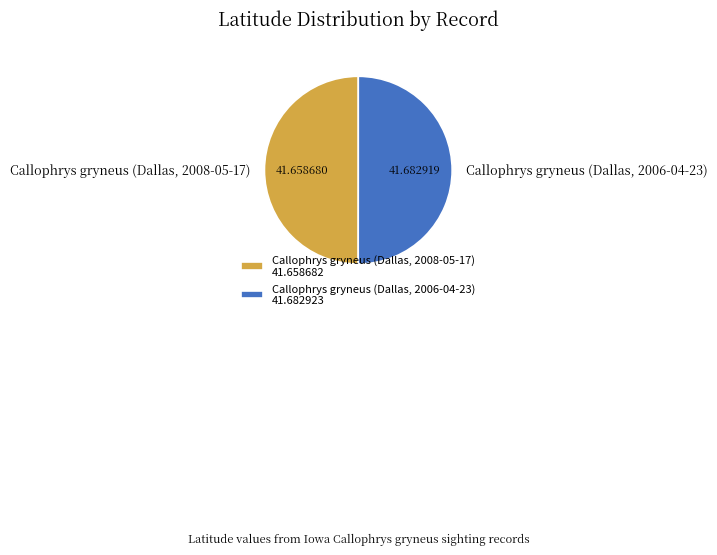

Is it true that Callophrys gryneus (Dallas, 2008-05-17) is 50% of the pie?

True